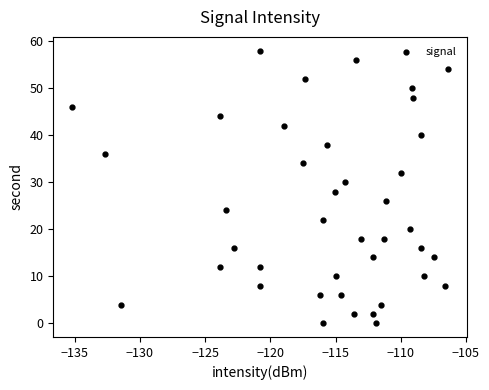

What is the range of Y values (max minus min)?

58